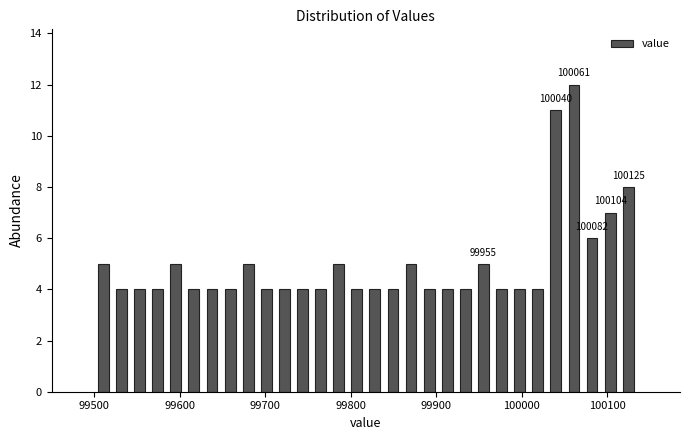

Read against the x-axis, roughly where is the centre of the tallest bar?

100060